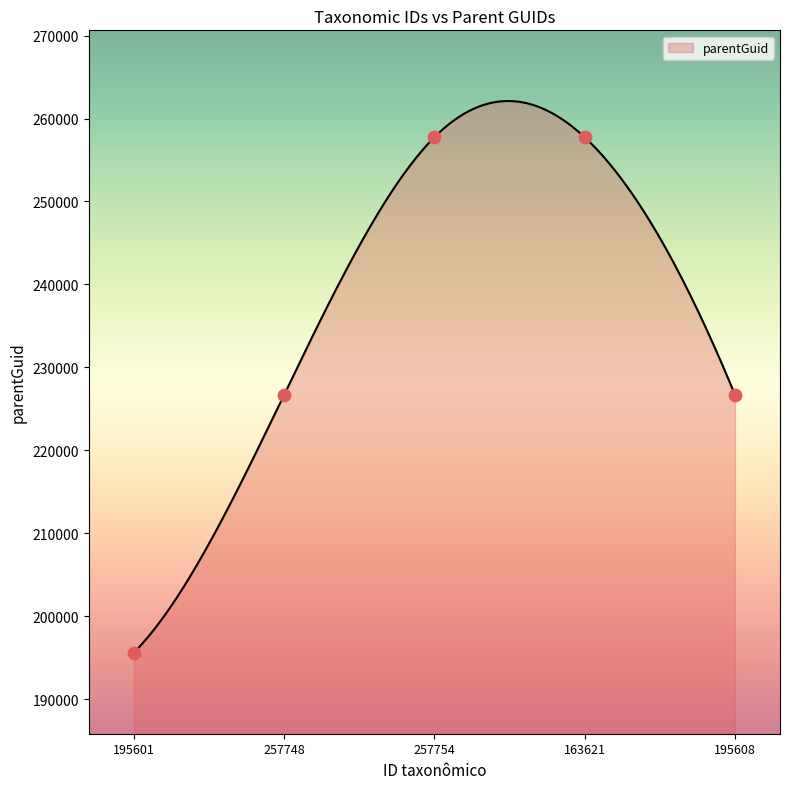

Between 257754 and 195601, which is larger?

257754